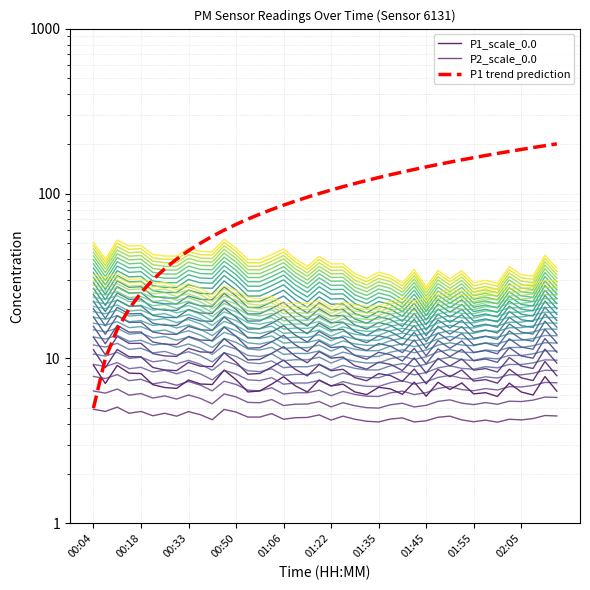

Reading left to right, list all the values displayed in this chart.

P1_scale_0.0: 9.1	7.0	9.1	8.2	8.1	6.9	6.7	6.6	7.4	7.0	7.0	8.5	7.4	6.3	6.3	7.0	7.8	6.8	6.3	7.4	6.8	7.0	6.3	6.0	6.7	6.5	6.1	7.2	5.9	7.2	6.5	7.1	6.1	6.2	5.9	7.1	6.3	6.0	7.8	6.3
P2_scale_0.0: 4.9	4.8	5.1	4.7	4.8	4.5	4.7	4.5	4.8	4.6	4.3	4.9	4.7	4.4	4.4	4.6	4.3	4.4	4.4	4.5	4.2	4.5	4.3	4.2	4.1	4.3	4.4	4.1	4.2	4.4	4.5	4.2	4.1	4.2	4.1	4.3	4.2	4.3	4.5	4.5
P1 trend prediction: 5.0	10.0	15.0	20.0	25.0	30.0	35.0	40.0	45.0	50.0	55.0	60.0	65.0	70.0	75.0	80.0	85.0	90.0	95.0	100.0	105.0	110.0	115.0	120.0	125.0	130.0	135.0	140.0	145.0	150.0	155.0	160.0	165.0	170.0	175.0	180.0	185.0	190.0	195.0	200.0